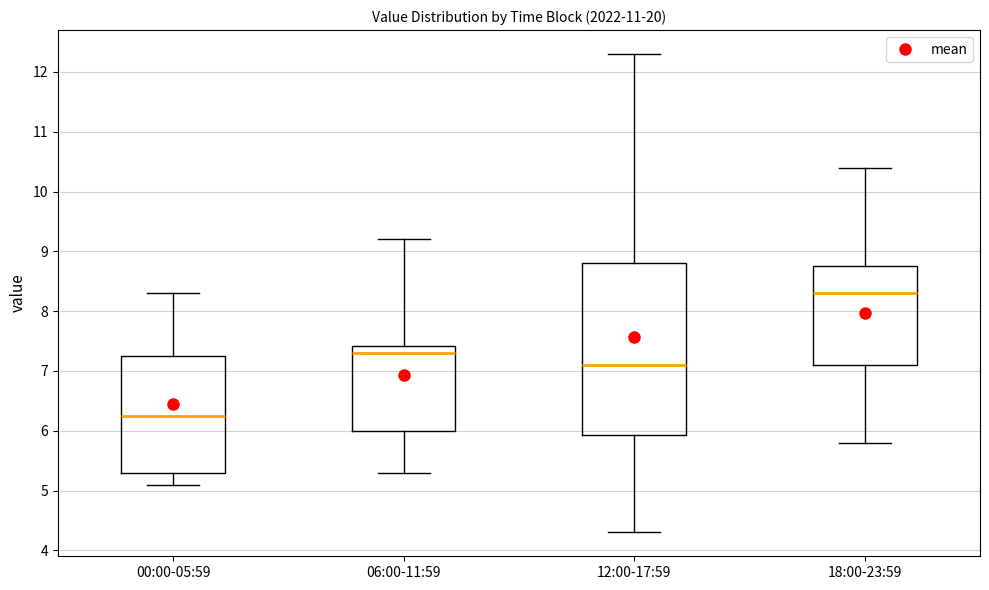

Which box's median line is the highest?

18:00-23:59